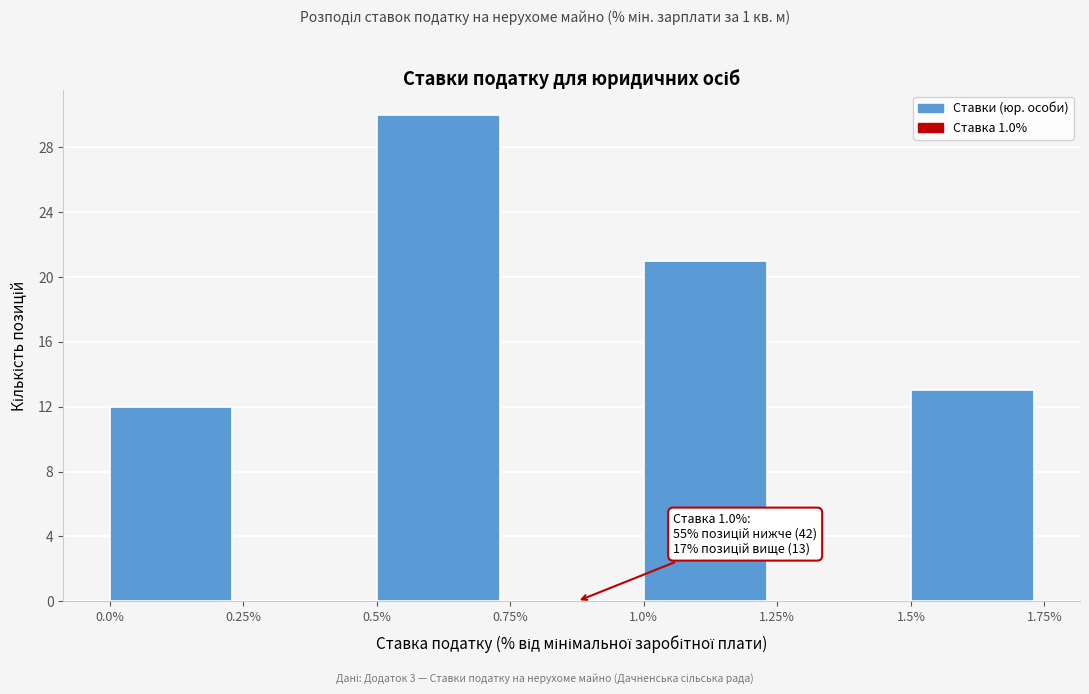

Which range on the x-axis has the tallest bar?

0.5% to 0.75%